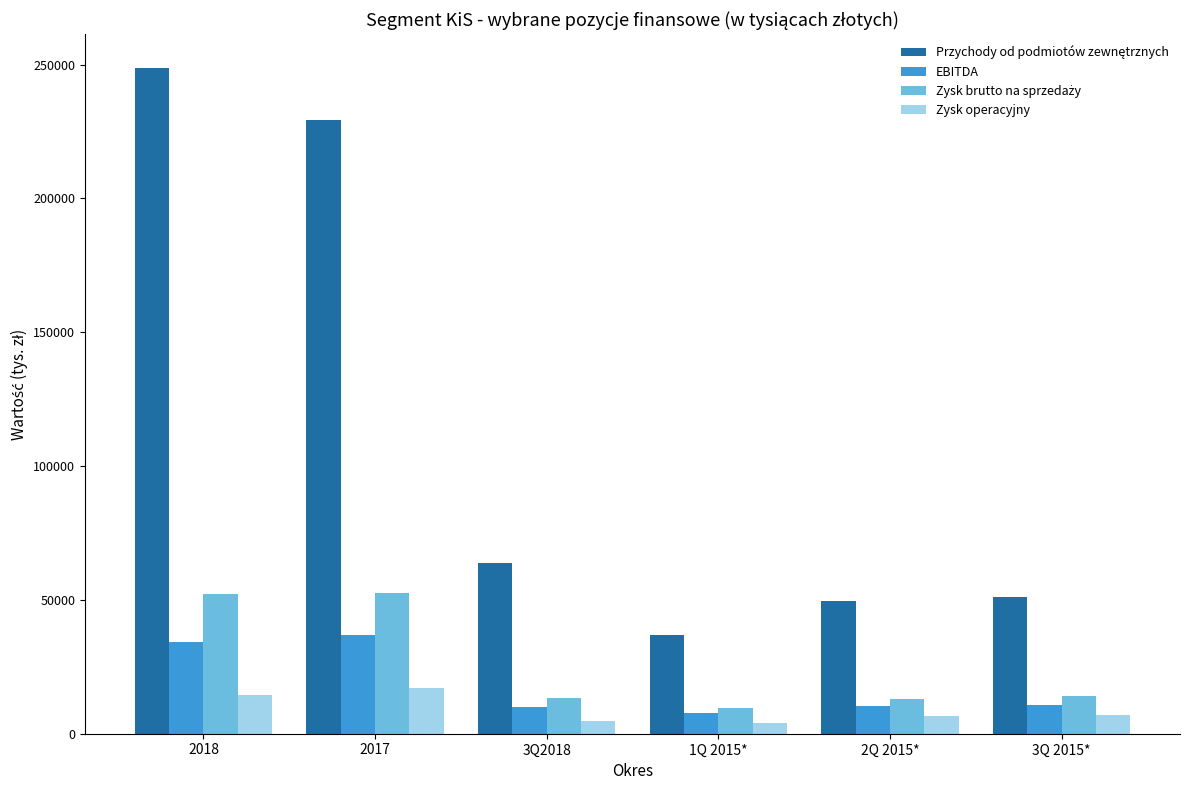

Is the value of Zysk operacyjny at 2017 greater than the value of EBITDA at 3Q 2015*?

Yes